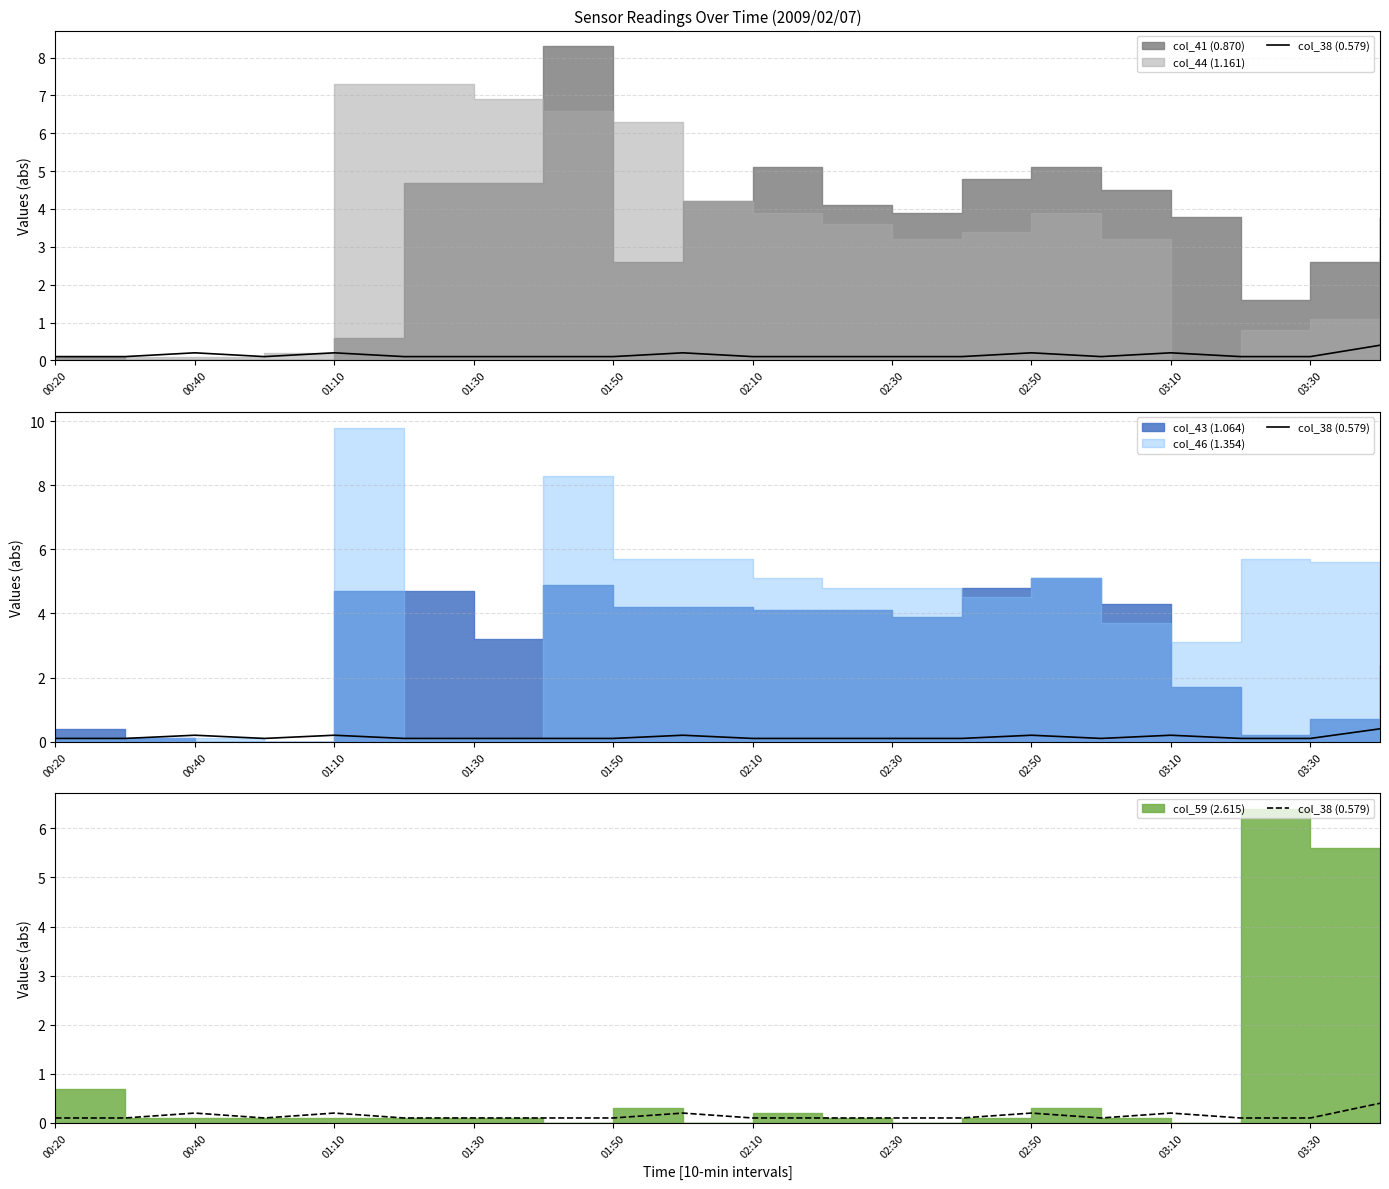

Count the values in the range 0 to 1.

20